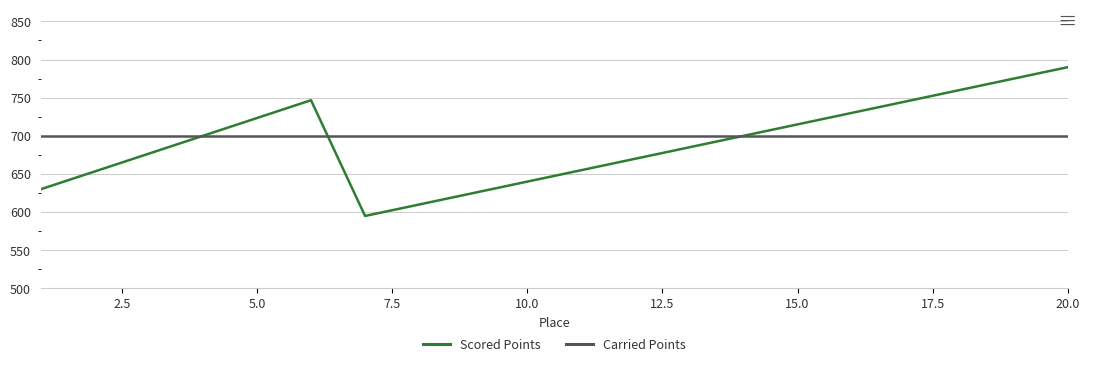

What is the minimum value for Carried Points?

700.0